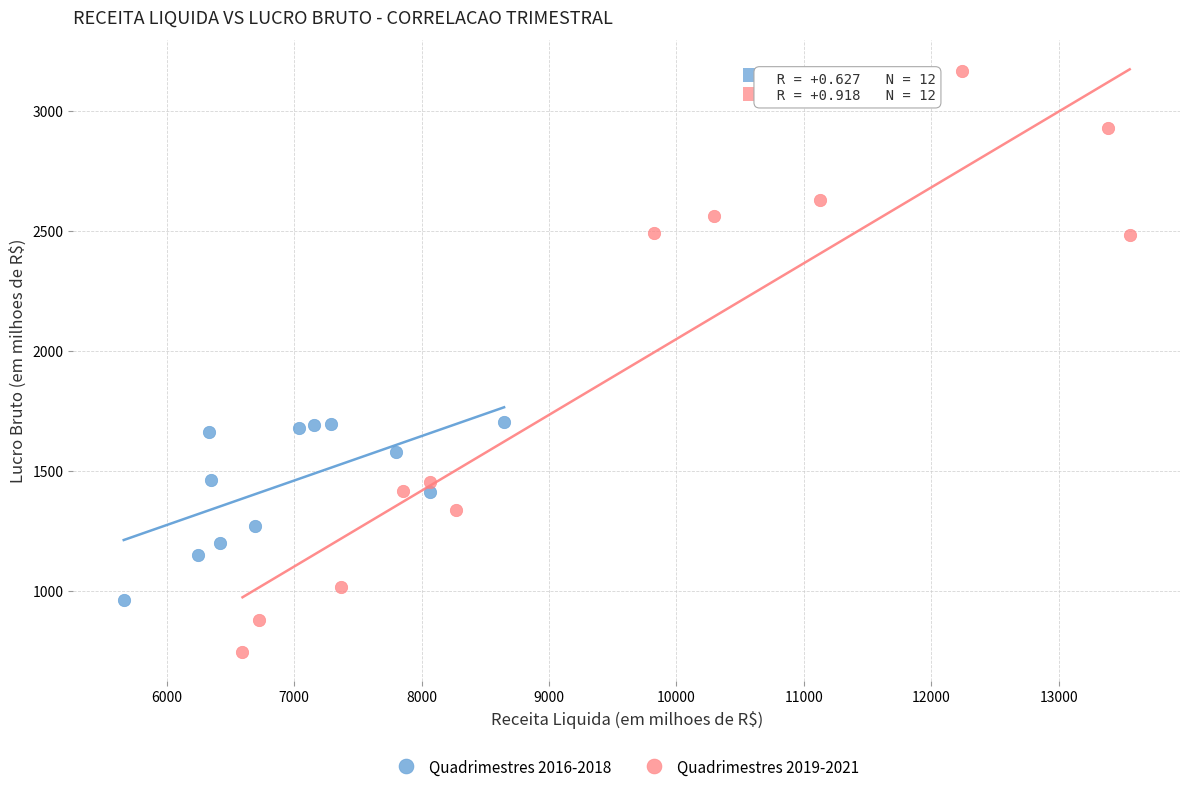

Which series has the largest Y range (max minus min)?

Quadrimestres 2019-2021